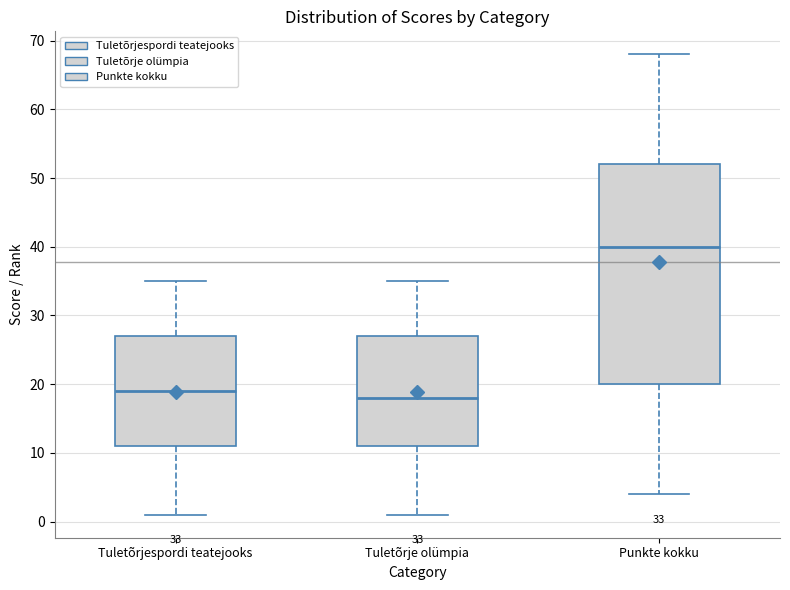

Which box has the highest median line?

Punkte kokku